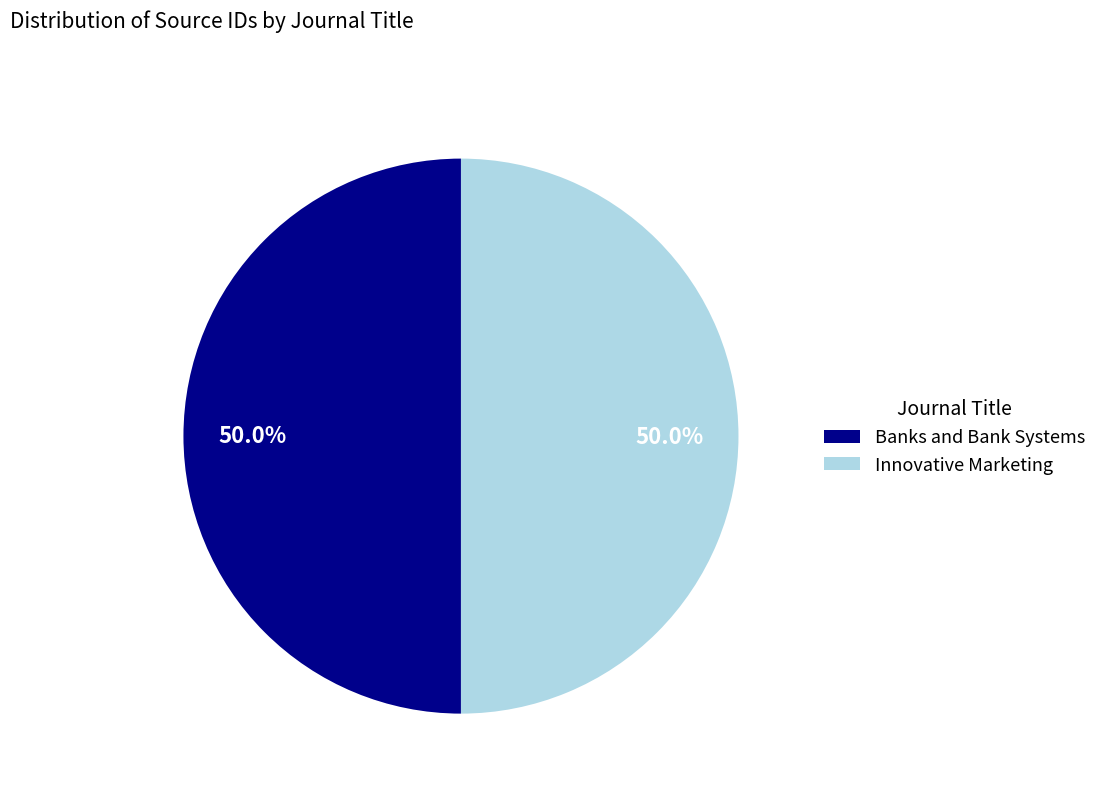

Approximately how many times larger is the value at Innovative Marketing compared to Banks and Bank Systems?

1.0